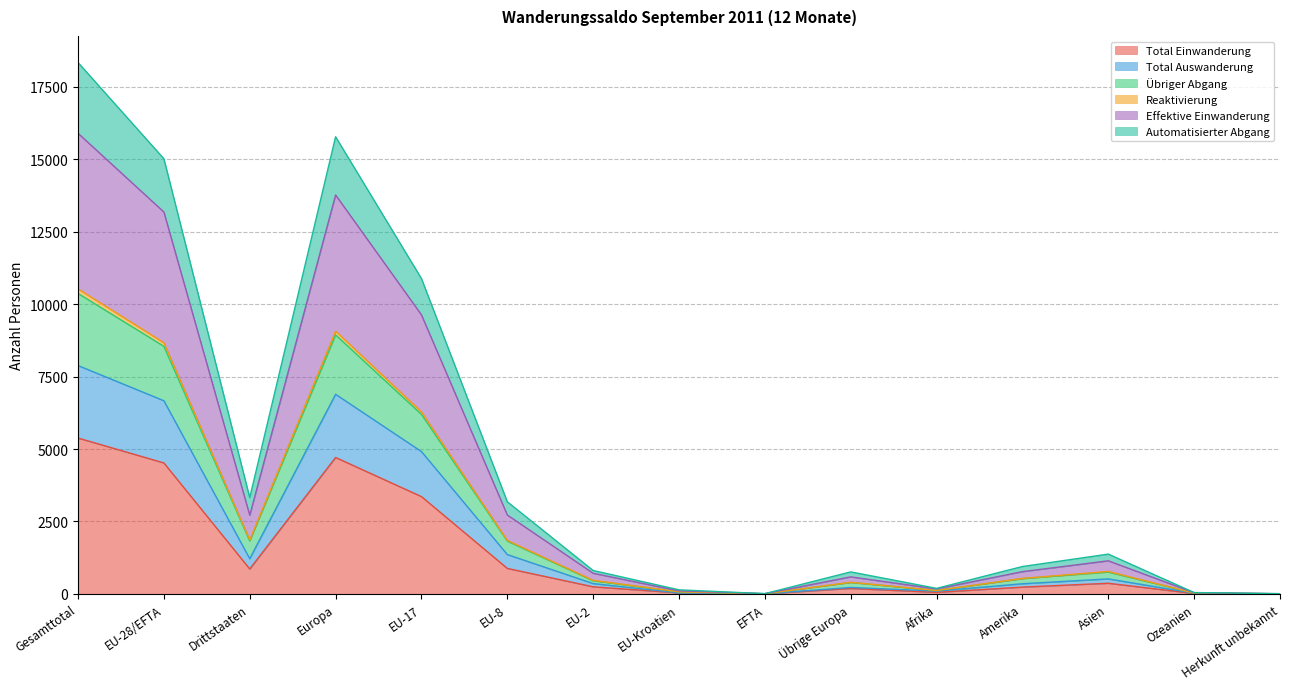

What is the maximum value for Total Einwanderung?

5381